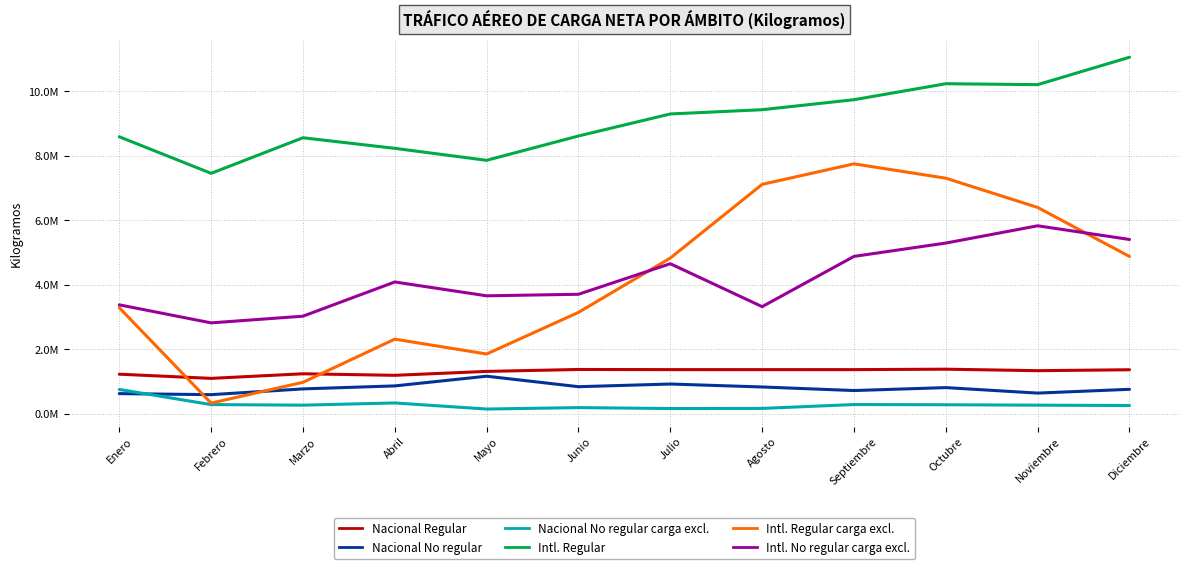

What are all the series names shown in the legend?

Nacional Regular, Nacional No regular, Nacional No regular carga excl., Intl. Regular, Intl. Regular carga excl., Intl. No regular carga excl.